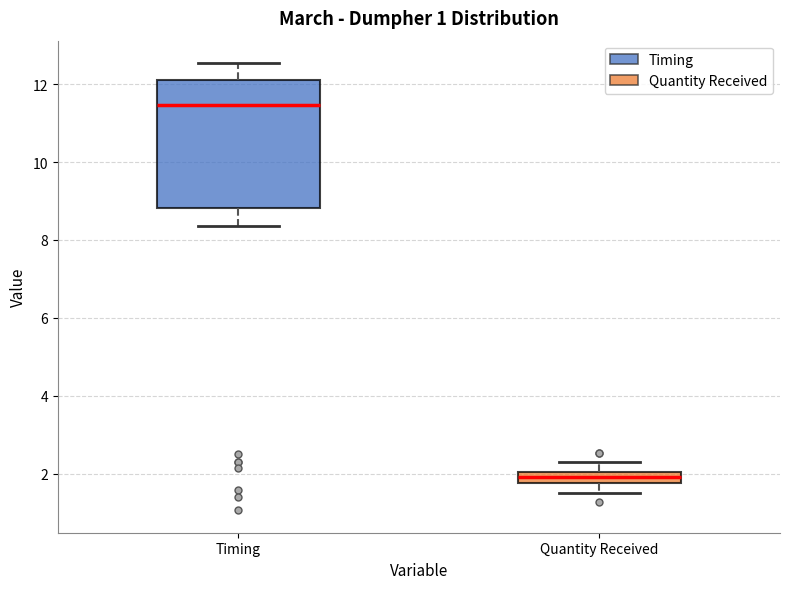

Comparing the boxes themselves (not the whiskers), which one is the tallest?

Timing